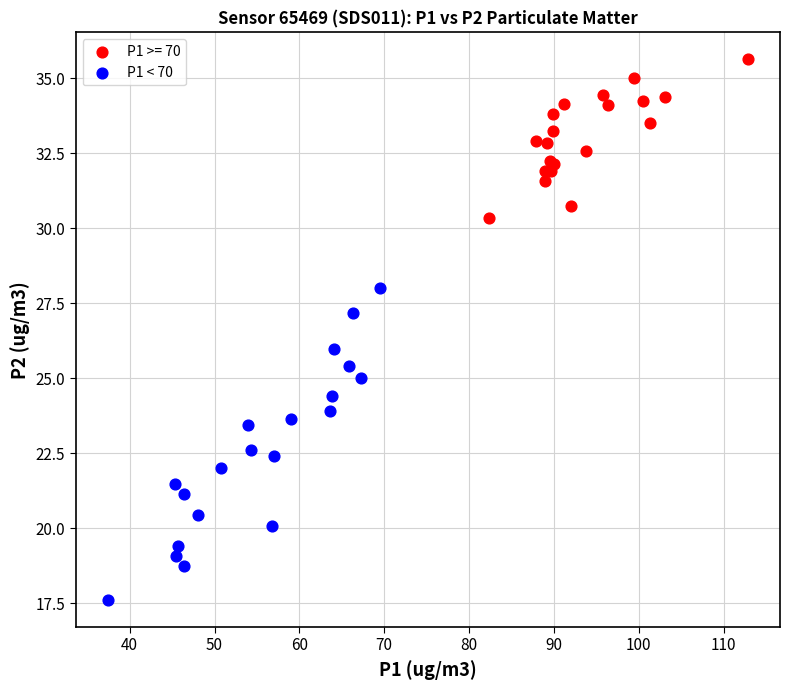

Which series contains the highest Y value?

P1 >= 70